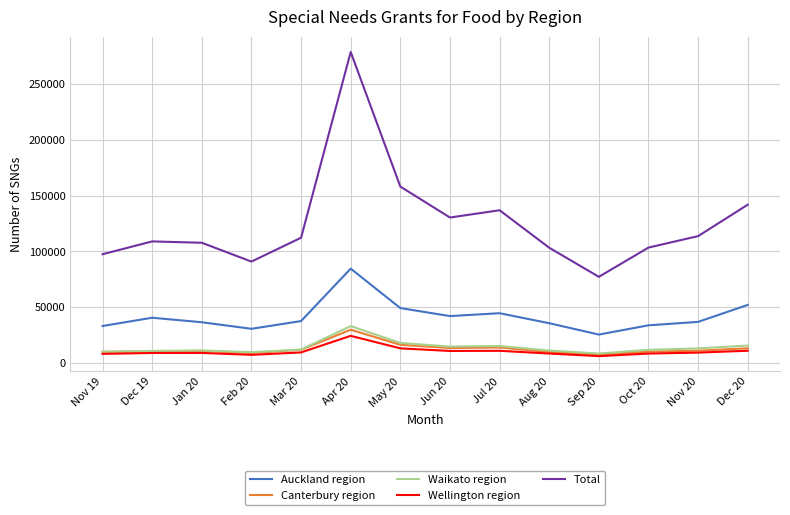

True or false: Auckland region and Canterbury region cross at least once.

False